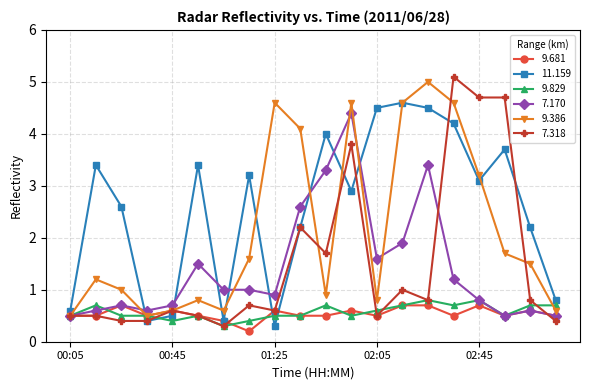

How many data points does each series have?

20